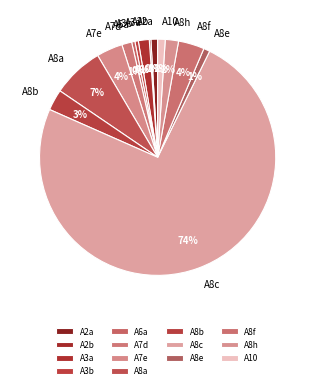

Which slice is the largest?

A8c